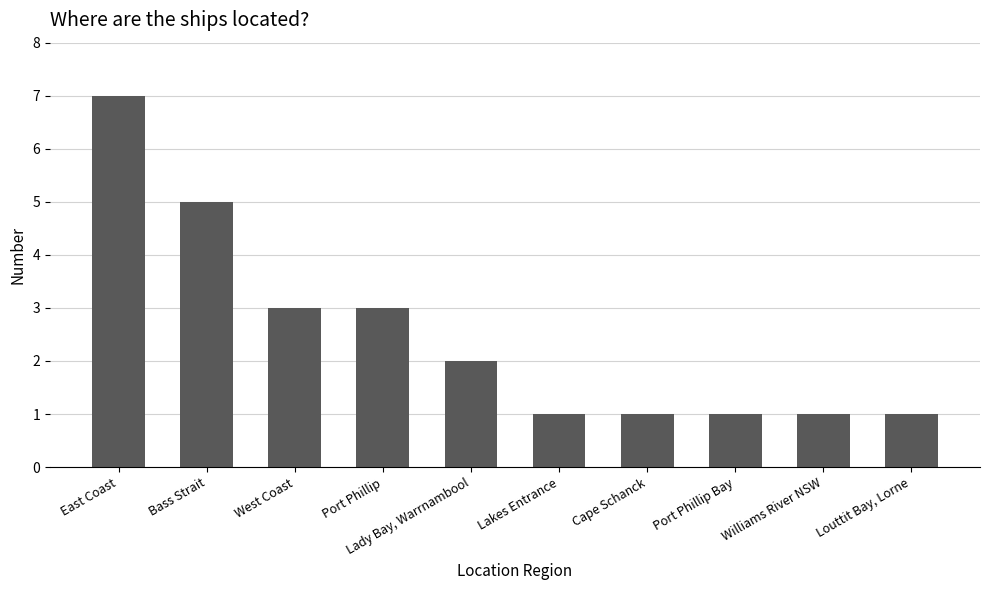

Reading left to right, list all the values displayed in this chart.

East Coast=7	Bass Strait=5	West Coast=3	Port Phillip=3	Lady Bay, Warrnambool=2	Lakes Entrance=1	Cape Schanck=1	Port Phillip Bay=1	Williams River NSW=1	Louttit Bay, Lorne=1